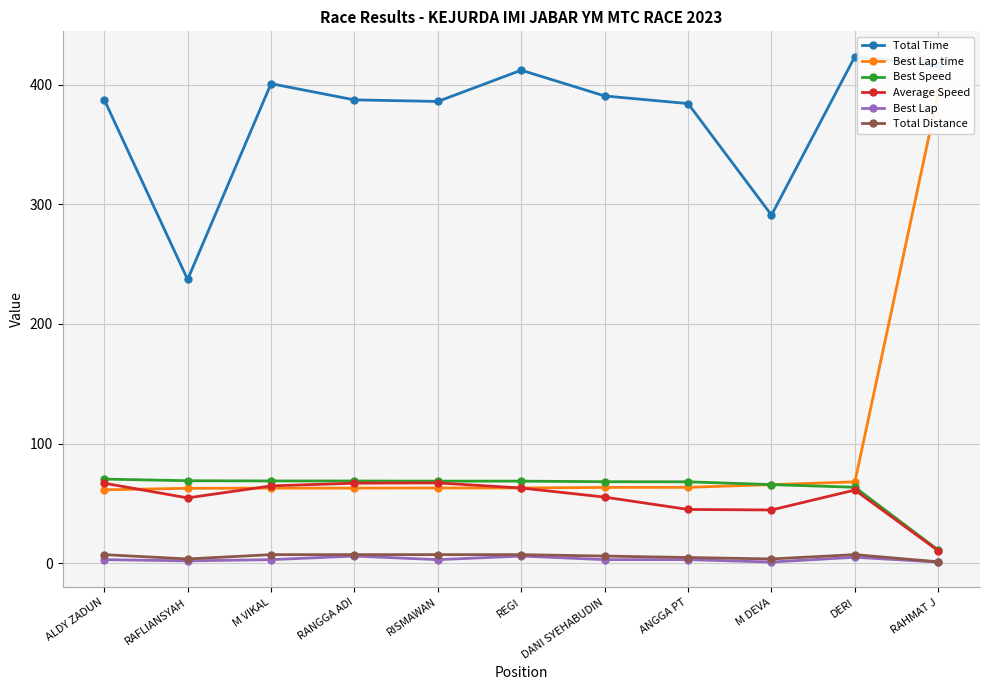

True or false: Best Speed has a value of 68.2 at DANI SYEHABUDIN.

True